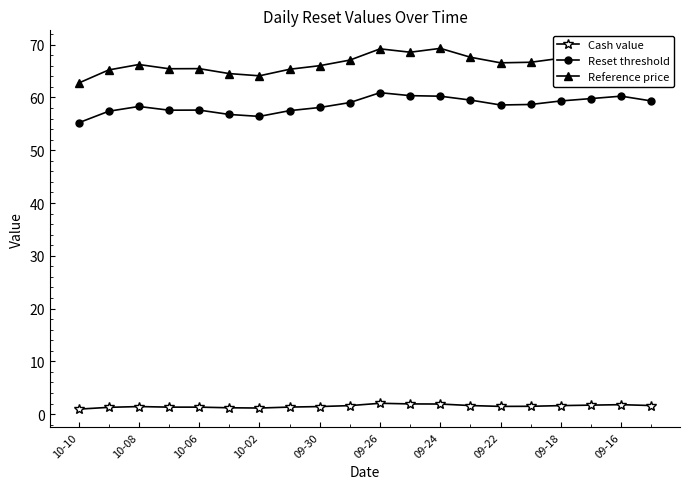

True or false: Reference price has more than 2 interior local peaks.

True